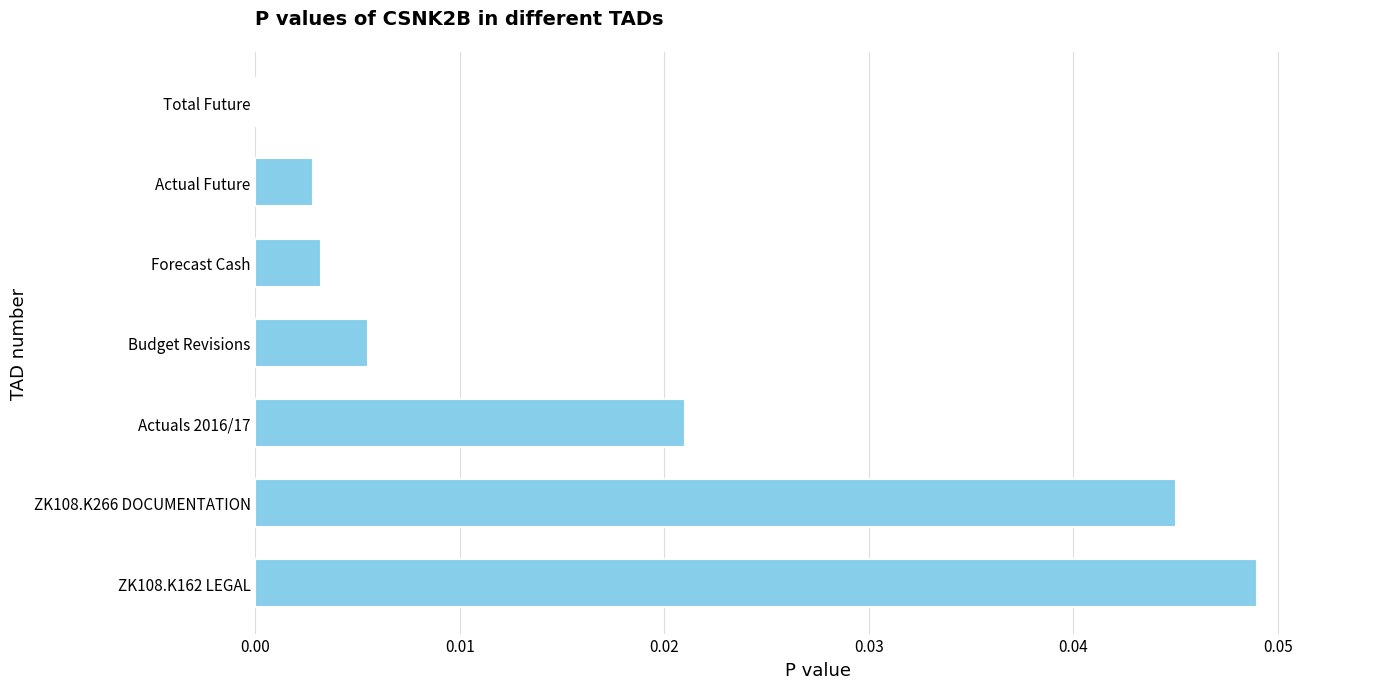

What is the sum of all values?

0.1